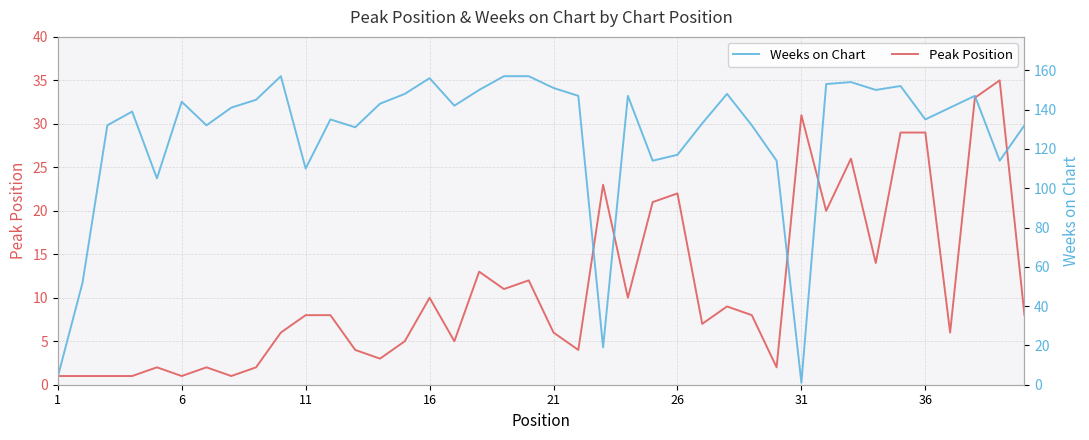

What are all the series names shown in the legend?

Peak Position, Weeks on Chart